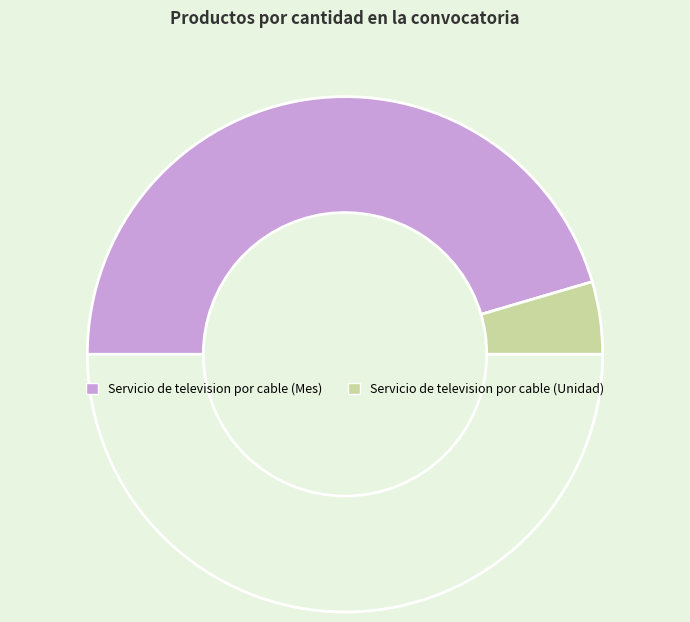

Rank the categories by value from highest to lowest.

Servicio de television por cable (Mes), Servicio de television por cable (Unidad)